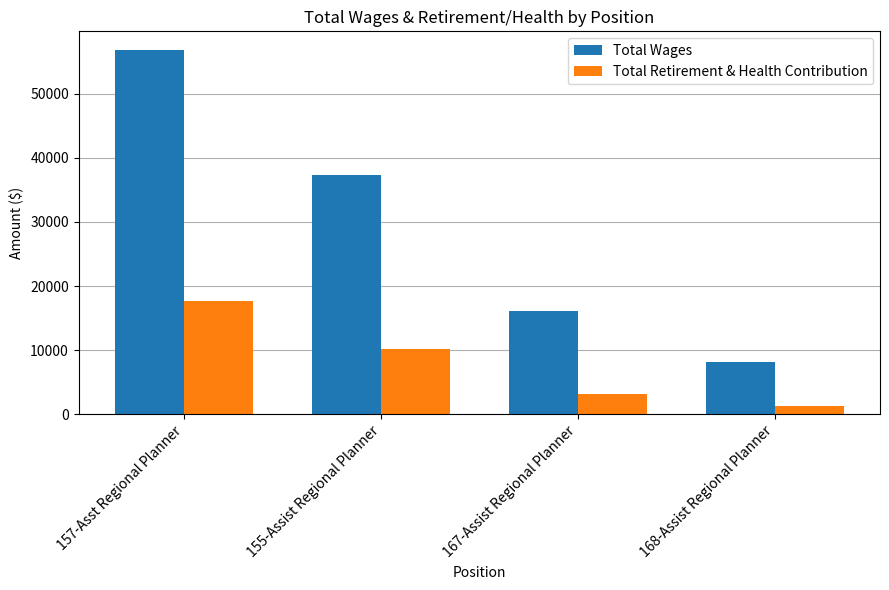

What is the difference between the maximum and minimum values in the Total Retirement & Health Contribution series?

16468